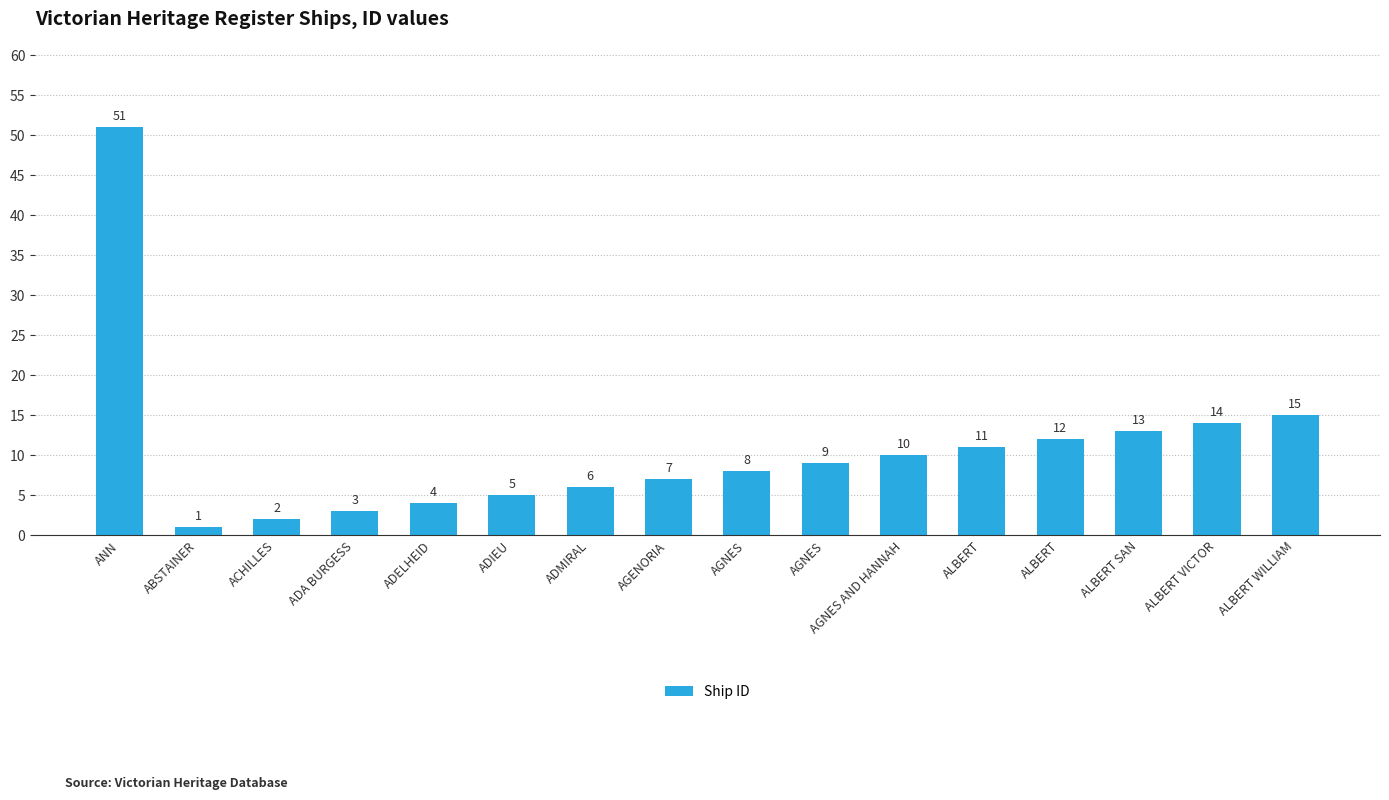

True or false: the data shows 7 at AGENORIA.

True